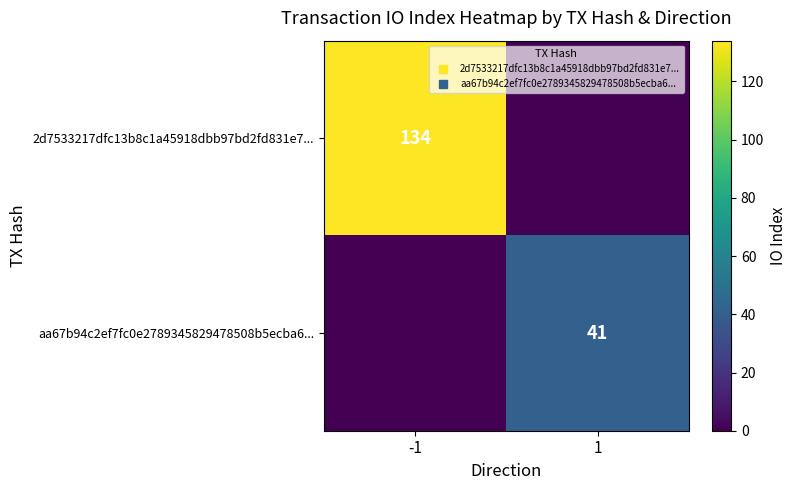

Rank the series by their maximum value, from highest to lowest.

2d7533217dfc13b8c1a45918dbb97bd2fd831e7..., aa67b94c2ef7fc0e2789345829478508b5ecba6...